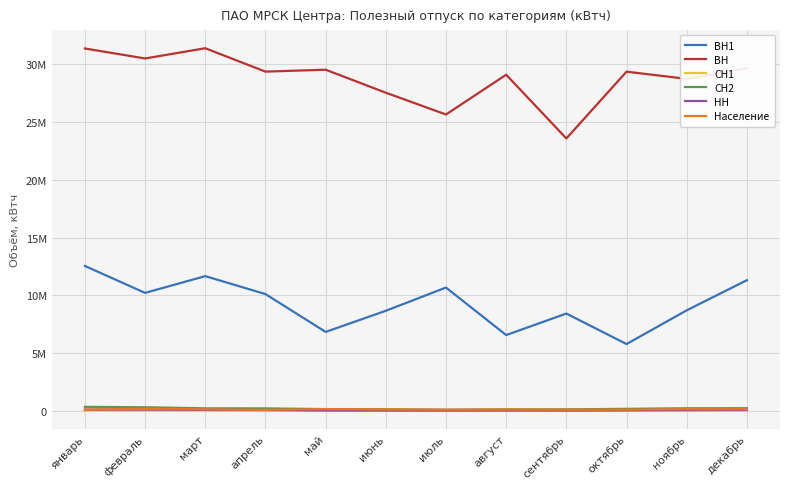

Where does the ВН1 series first go above 10109491?

январь